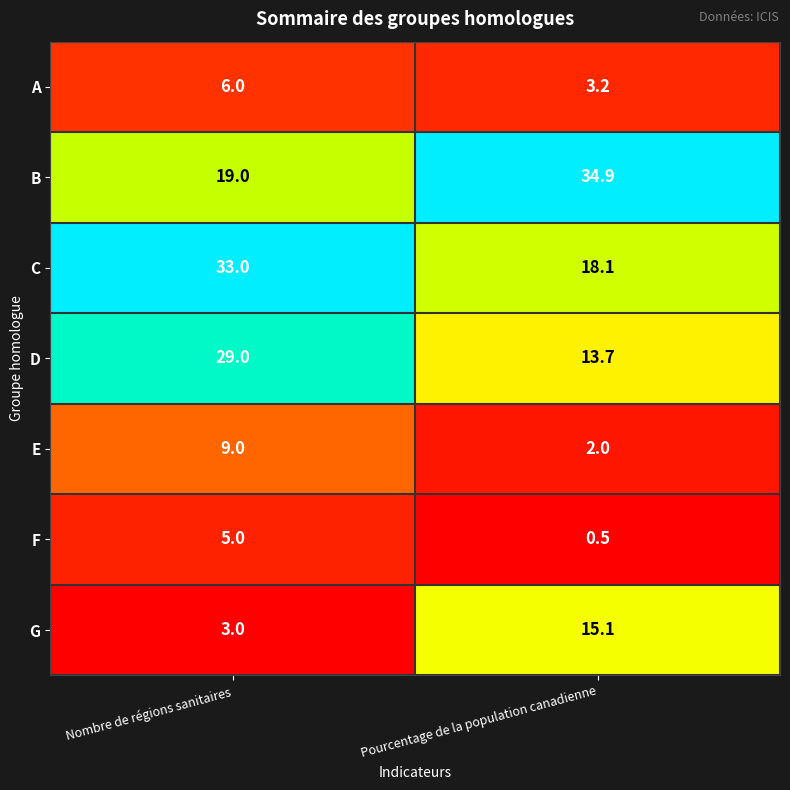

What is the difference between the C values at Pourcentage de la population canadienne and Nombre de régions sanitaires?

14.9